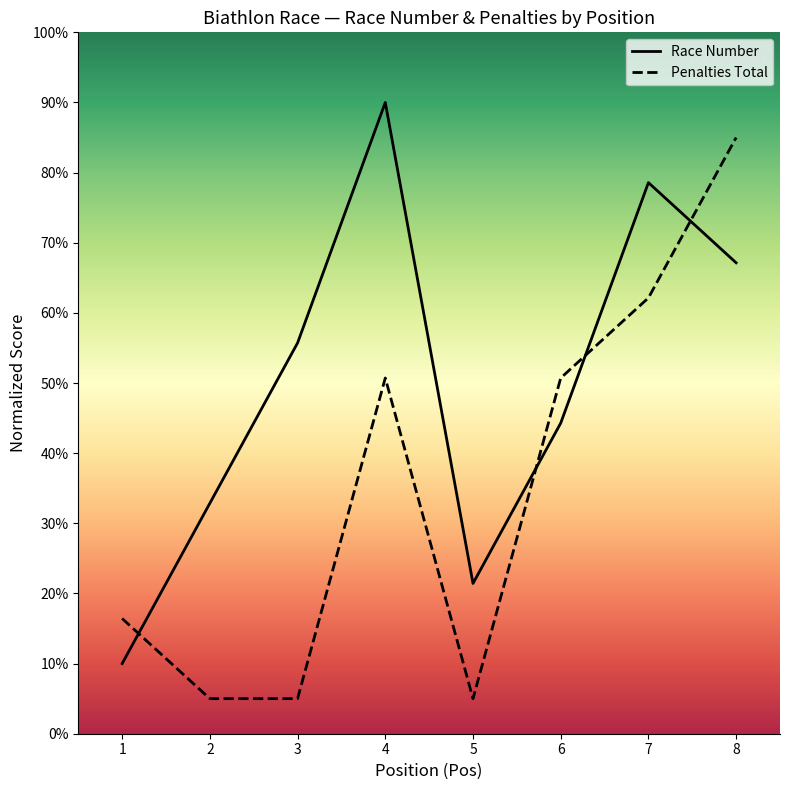

Does the chart display data point markers on the line(s)?

No